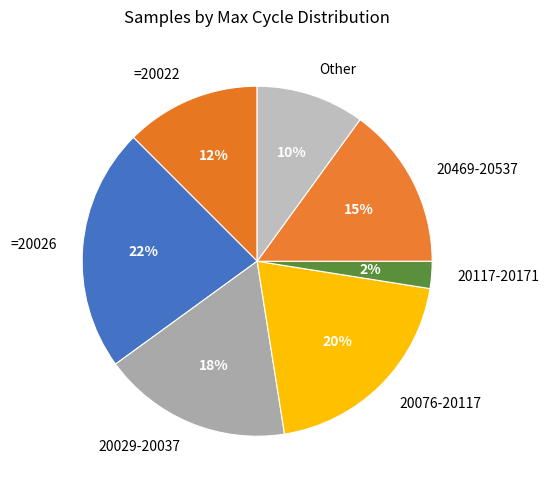

To the nearest percent, what percentage of the pie is 20076-20117?

20%